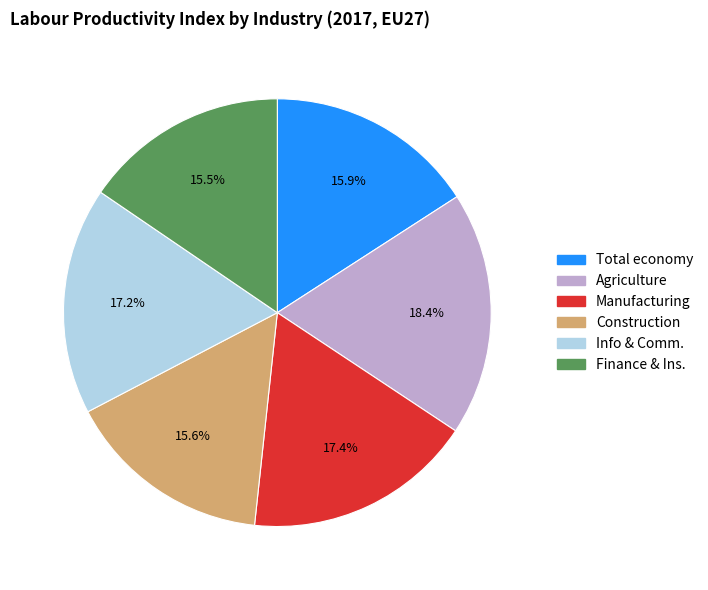

Is there any slice that represents more than half of the pie?

No